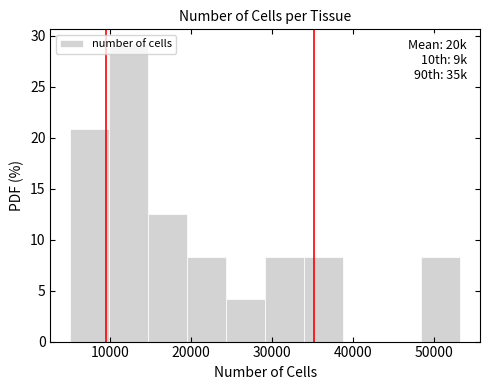

Over which range of the x-axis is the bar tallest?

10000 to 15000